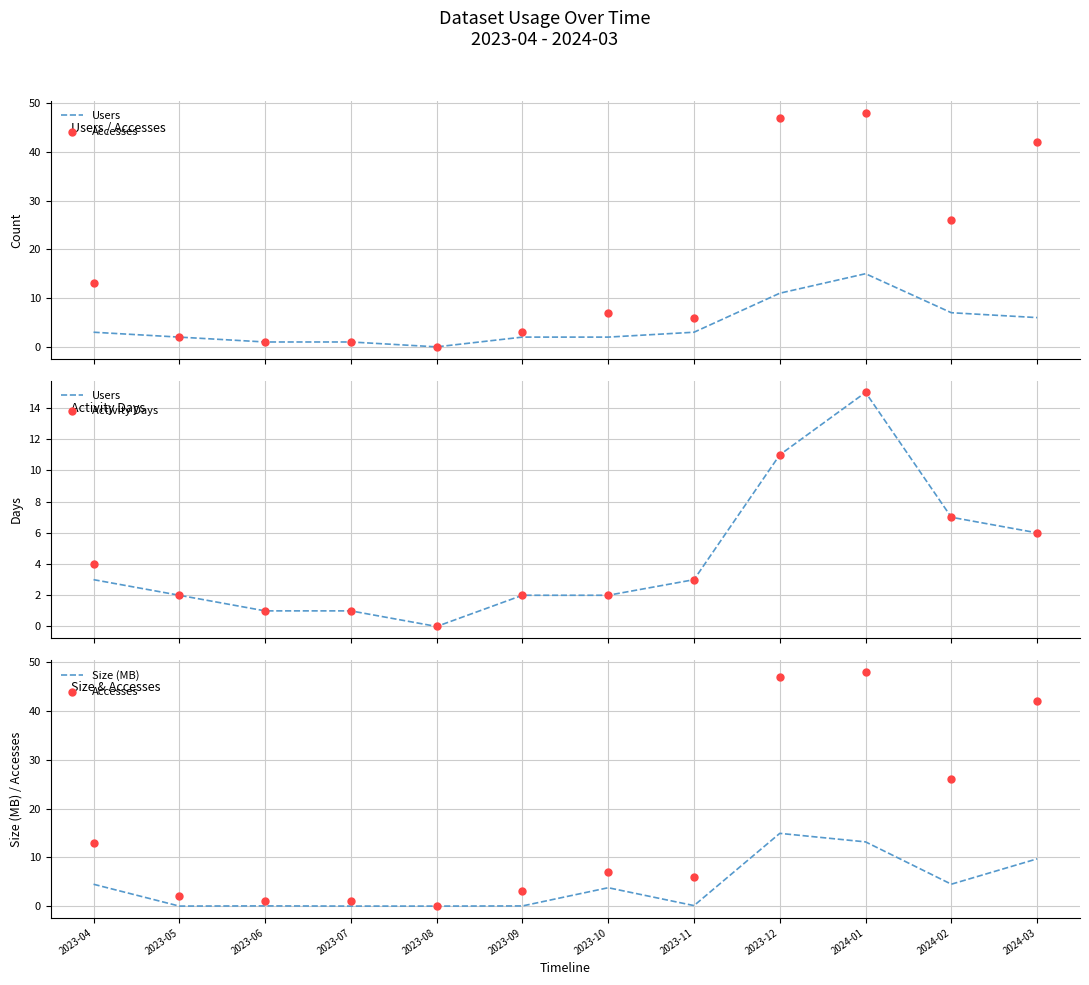

At how many categories does at least one series exceed 1?

9